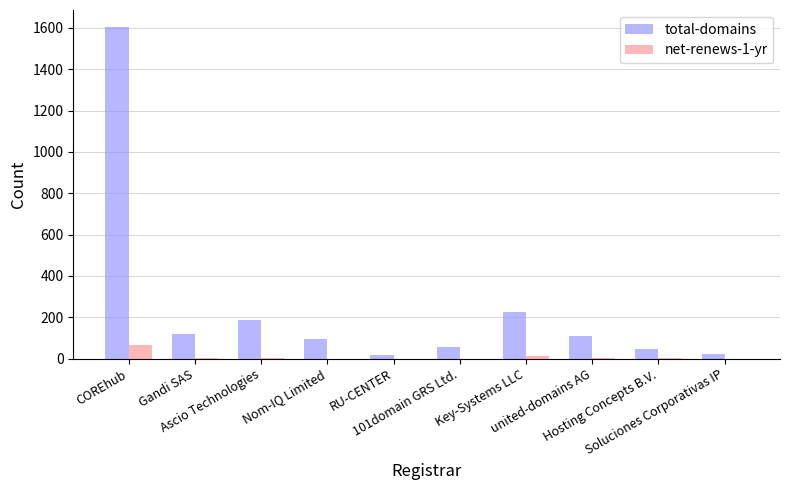

What is the maximum value shown in the chart?

1606